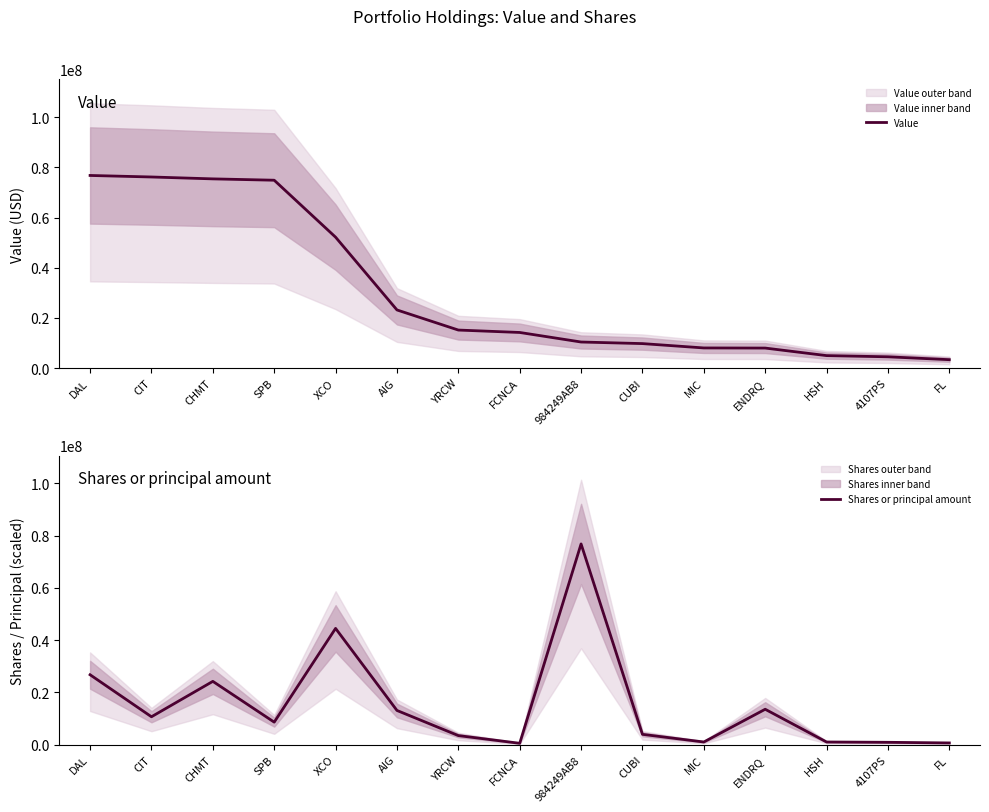

Rank the series at ENDRQ from lowest to highest value.

Value, Shares or principal amount